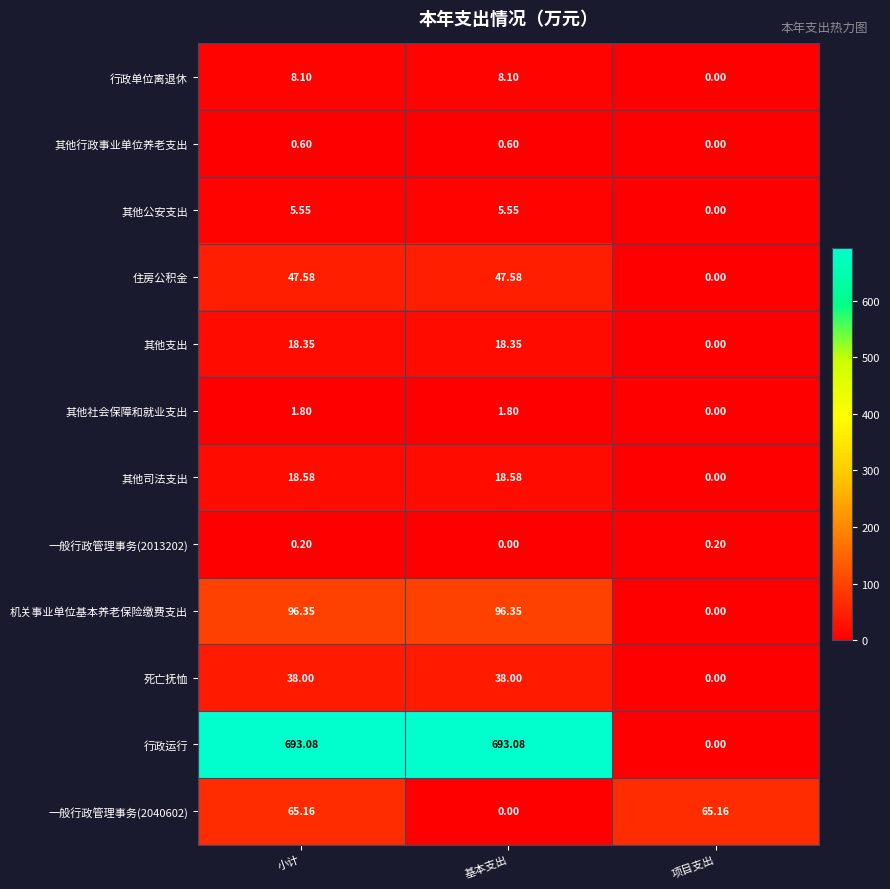

At which label is 一般行政管理事务(2040602) closest to 32?

基本支出